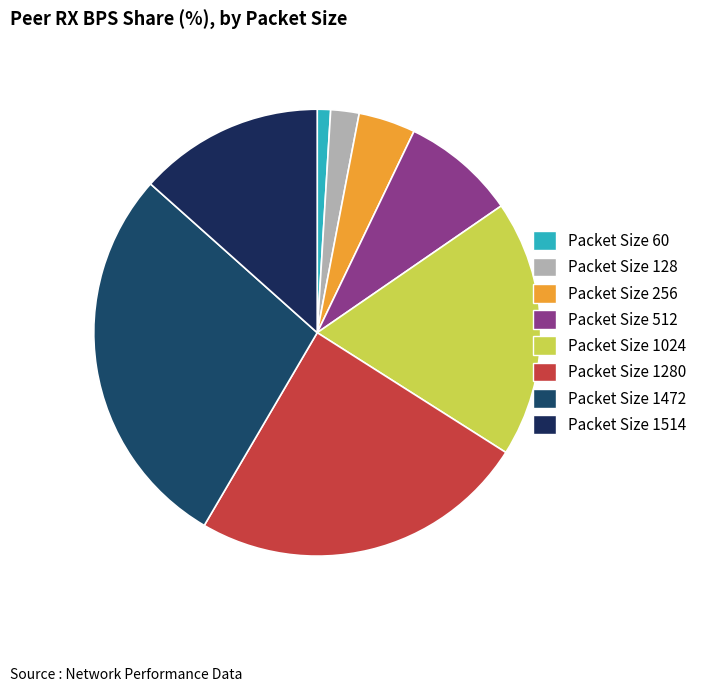

How many slices are in this pie chart?

8